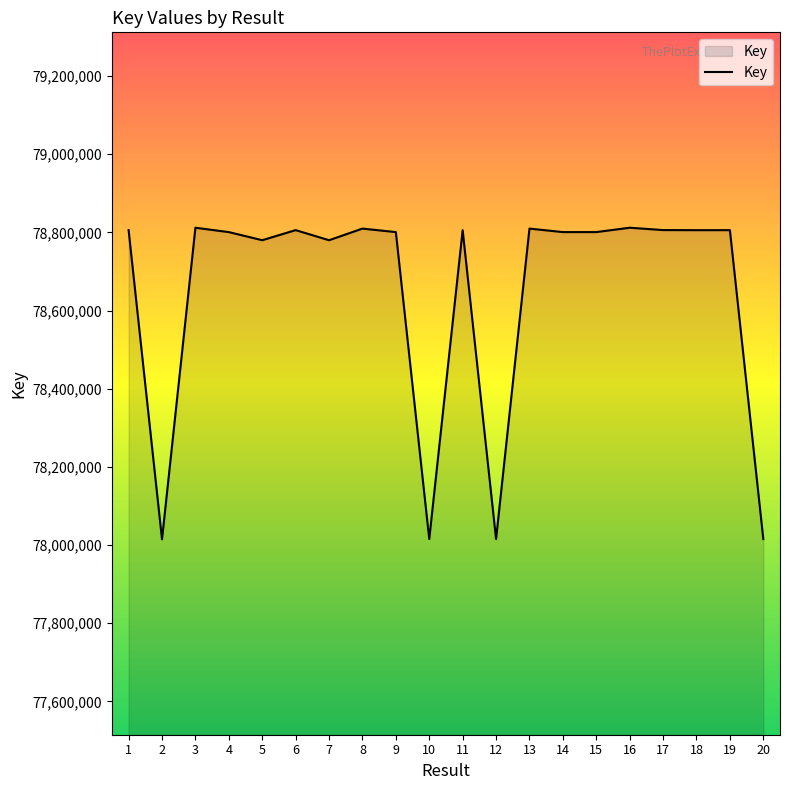

What is the difference between the maximum and minimum values?

797375